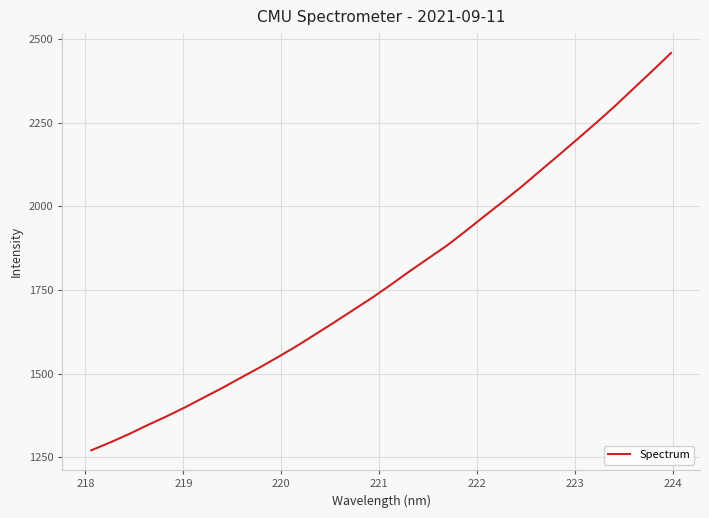

What is the maximum value shown in the chart?

2458.8